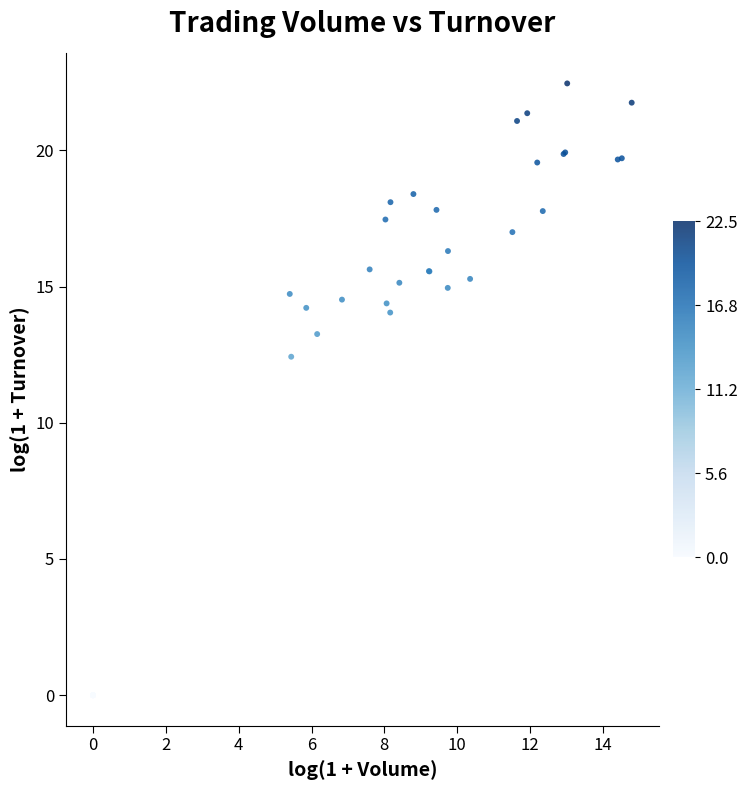

What Y value in the scatter plot is closest to 11?

12.4